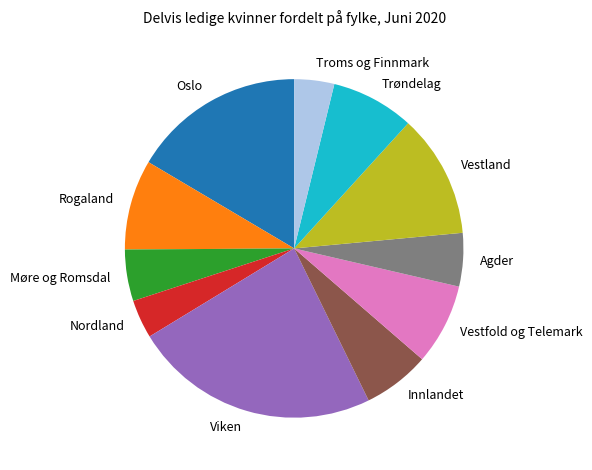

Does any single category account for the majority?

No